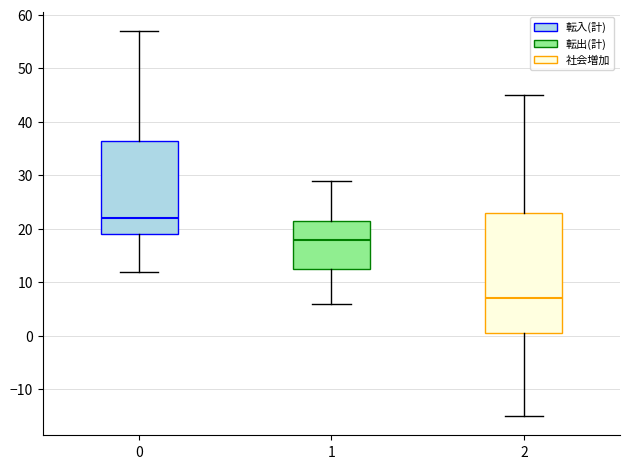

Where is the lower edge of the box at x = 2 on the y-axis? The values are not printed on the chart, so give them approximately, as read against the axis.

1